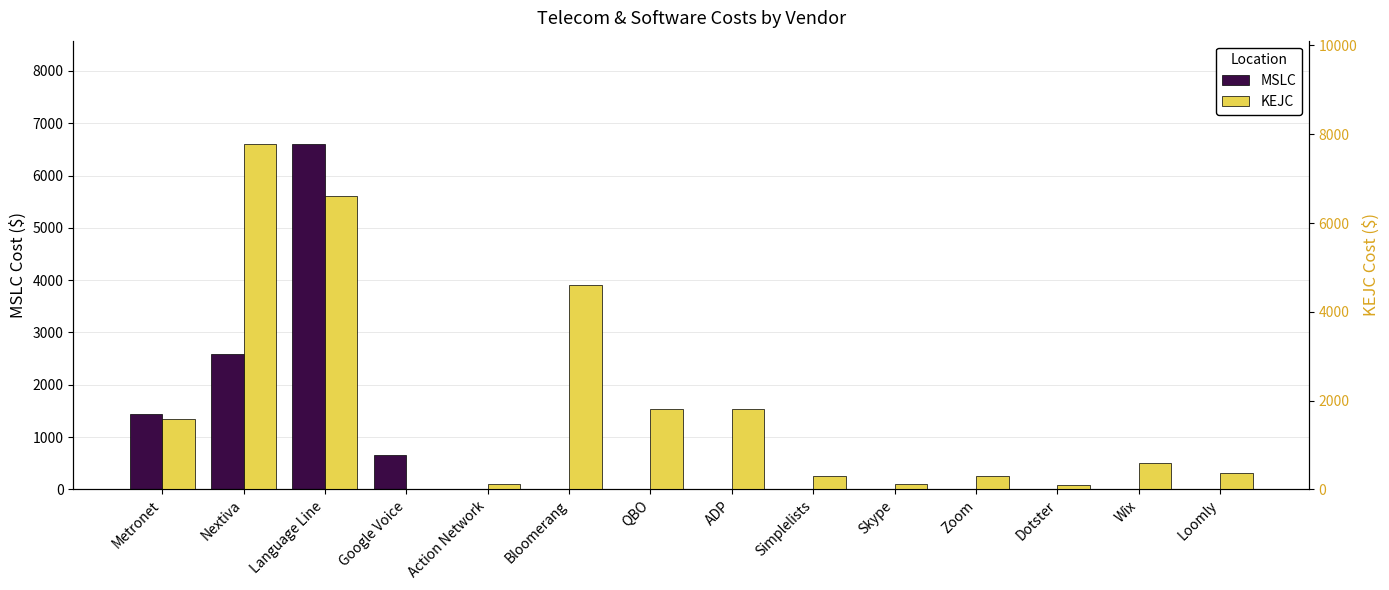

What position from the left is Action Network?

5